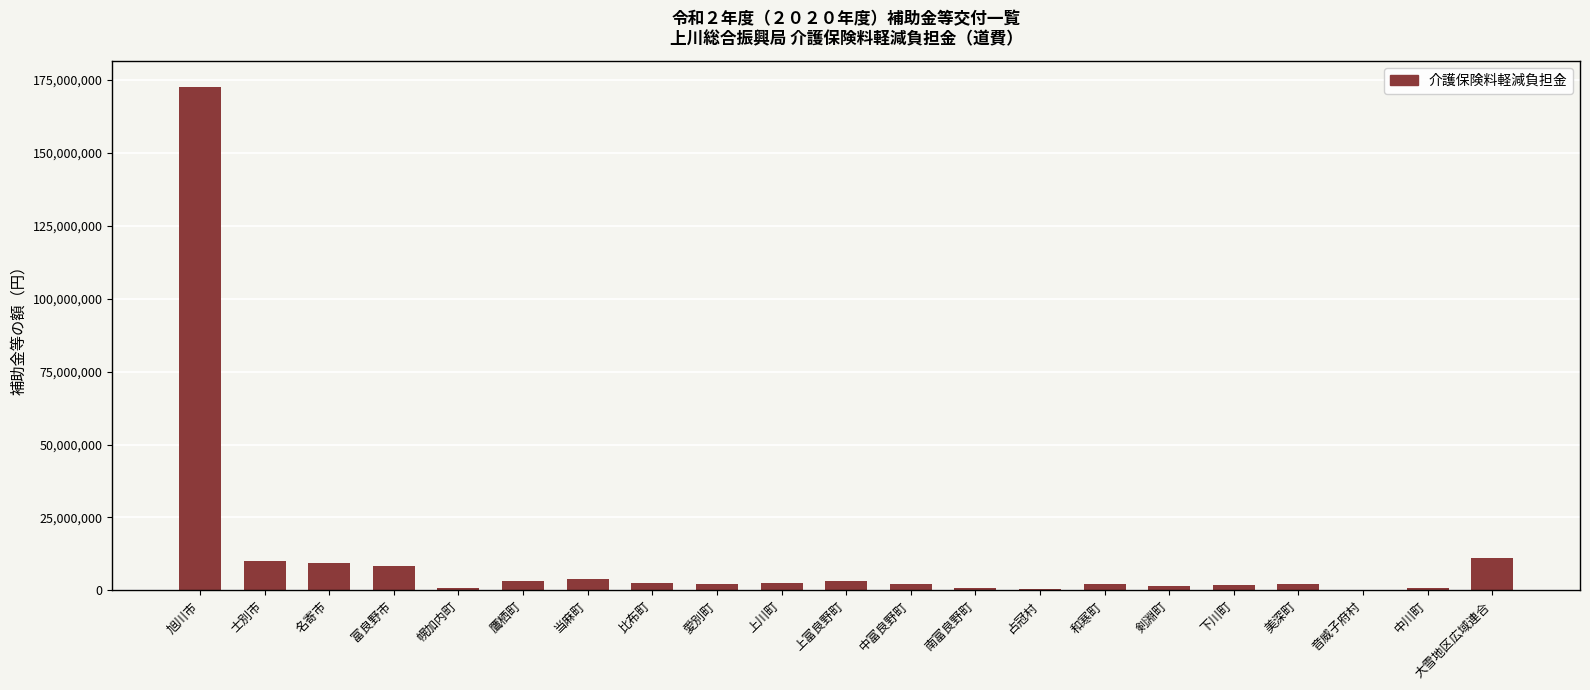

The chart shows a value of 9363700 at 名寄市. True or false?

True